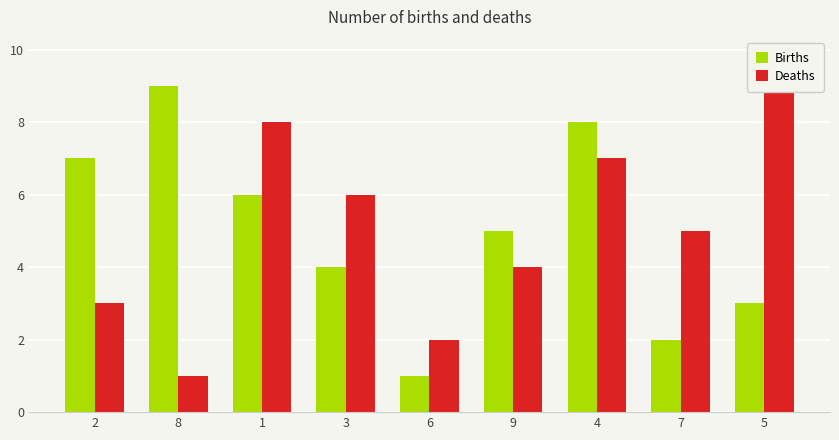

What are all the series names shown in the legend?

Births, Deaths